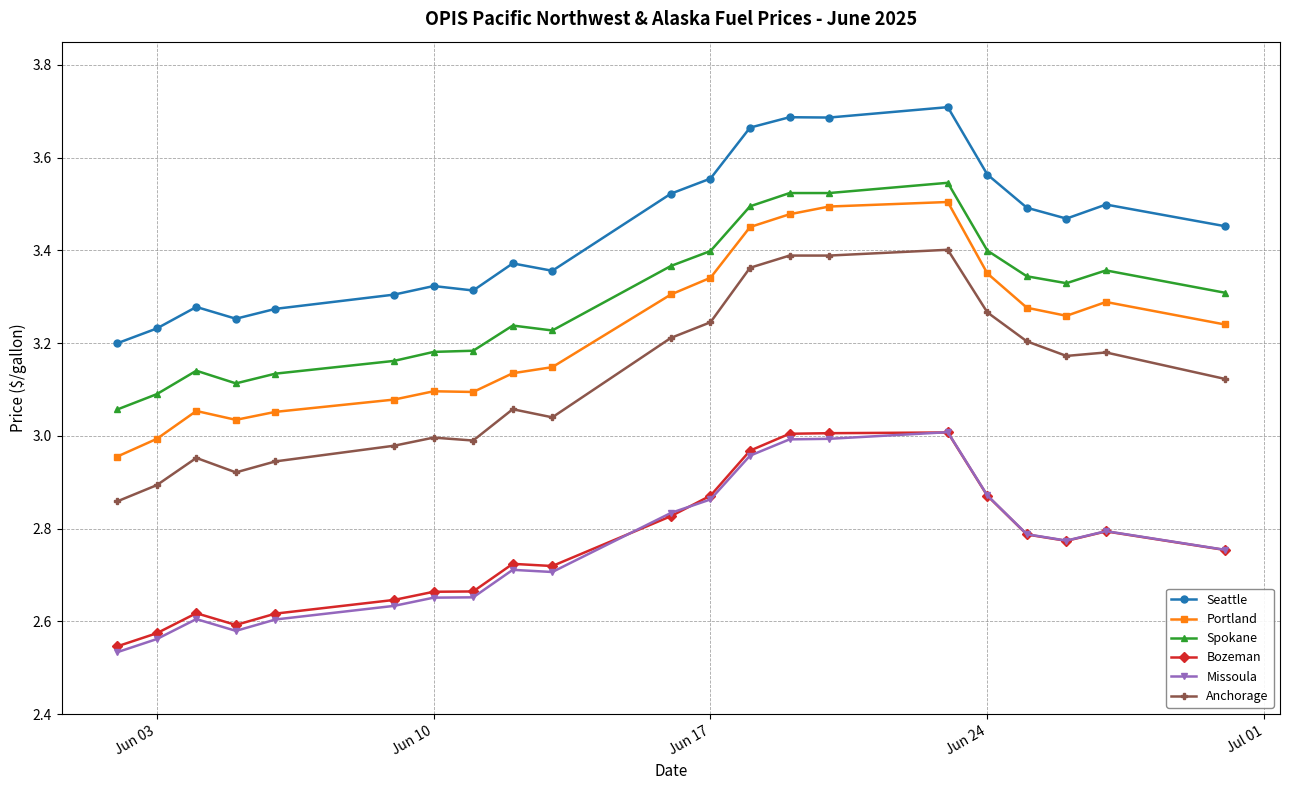

What is the difference between the second highest and minimum values in the Bozeman series?

0.5